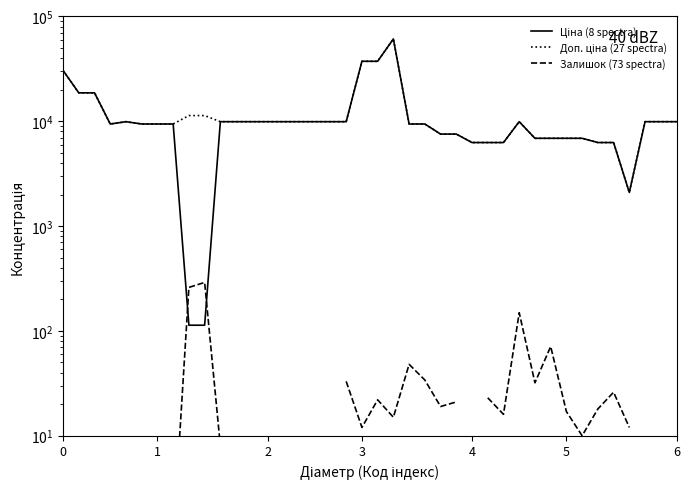

Which series has the widest spread of values?

Ціна (8 spectra)